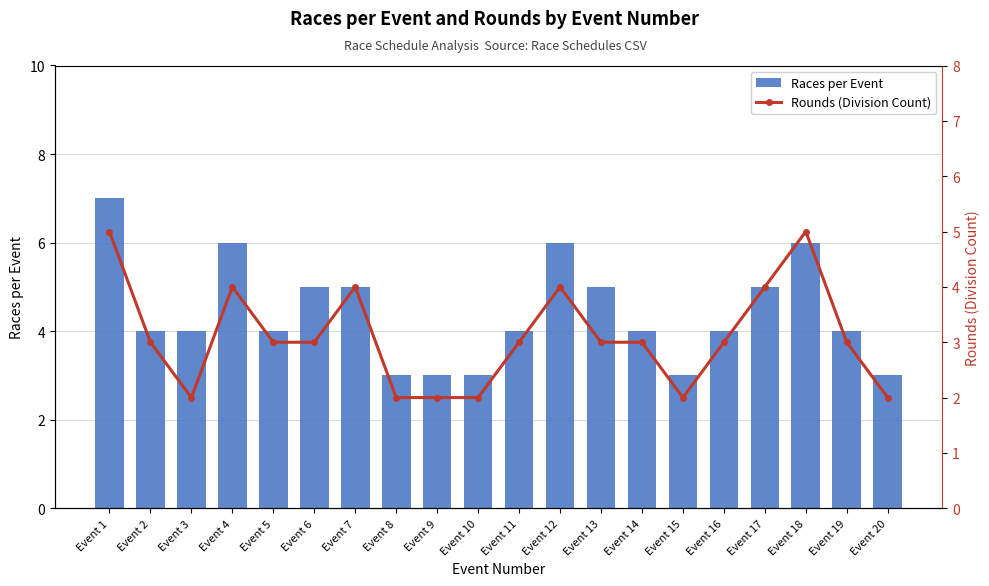

Reading right to left, list all the values displayed in this chart.

Races per Event: Event 20=3	Event 19=4	Event 18=6	Event 17=5	Event 16=4	Event 15=3	Event 14=4	Event 13=5	Event 12=6	Event 11=4	Event 10=3	Event 9=3	Event 8=3	Event 7=5	Event 6=5	Event 5=4	Event 4=6	Event 3=4	Event 2=4	Event 1=7
Rounds (Division Count): Event 20=2	Event 19=3	Event 18=5	Event 17=4	Event 16=3	Event 15=2	Event 14=3	Event 13=3	Event 12=4	Event 11=3	Event 10=2	Event 9=2	Event 8=2	Event 7=4	Event 6=3	Event 5=3	Event 4=4	Event 3=2	Event 2=3	Event 1=5